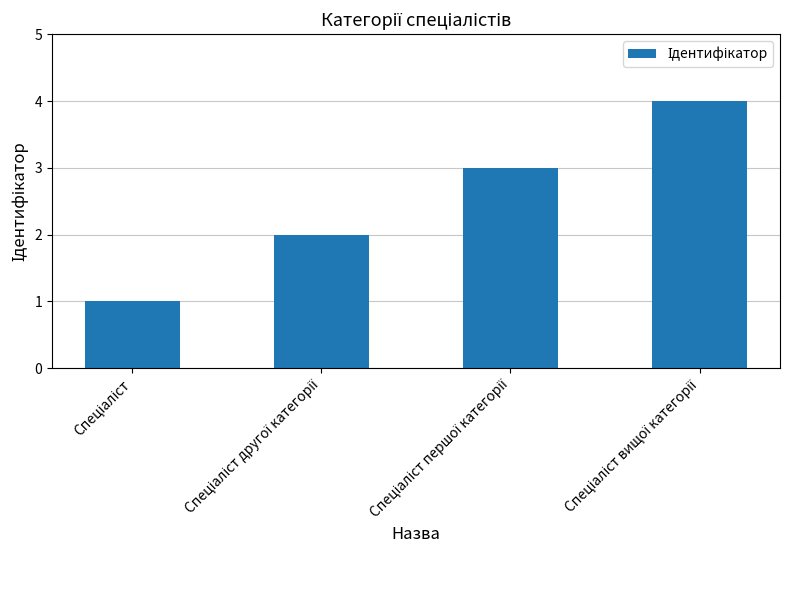

What is the sum of all values?

10